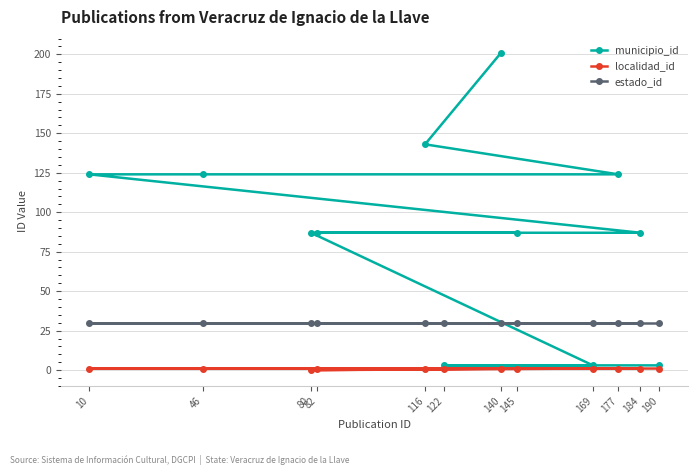

Reading left to right, list all the values displayed in this chart.

municipio_id: 10=124	46=124	80=87	82=87	116=143	122=3	140=201	145=87	169=3	177=124	184=87	190=3
localidad_id: 10=1	46=1	80=0	82=1	116=1	122=1	140=1	145=1	169=1	177=1	184=1	190=1
estado_id: 10=30	46=30	80=30	82=30	116=30	122=30	140=30	145=30	169=30	177=30	184=30	190=30